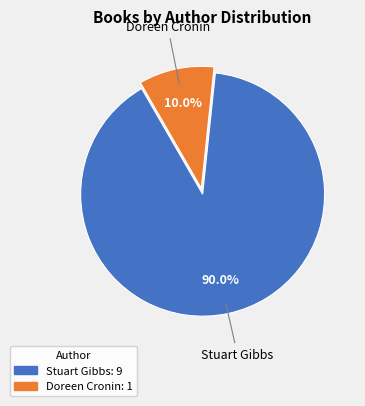

To the nearest percent, what is the average slice percentage?

50%